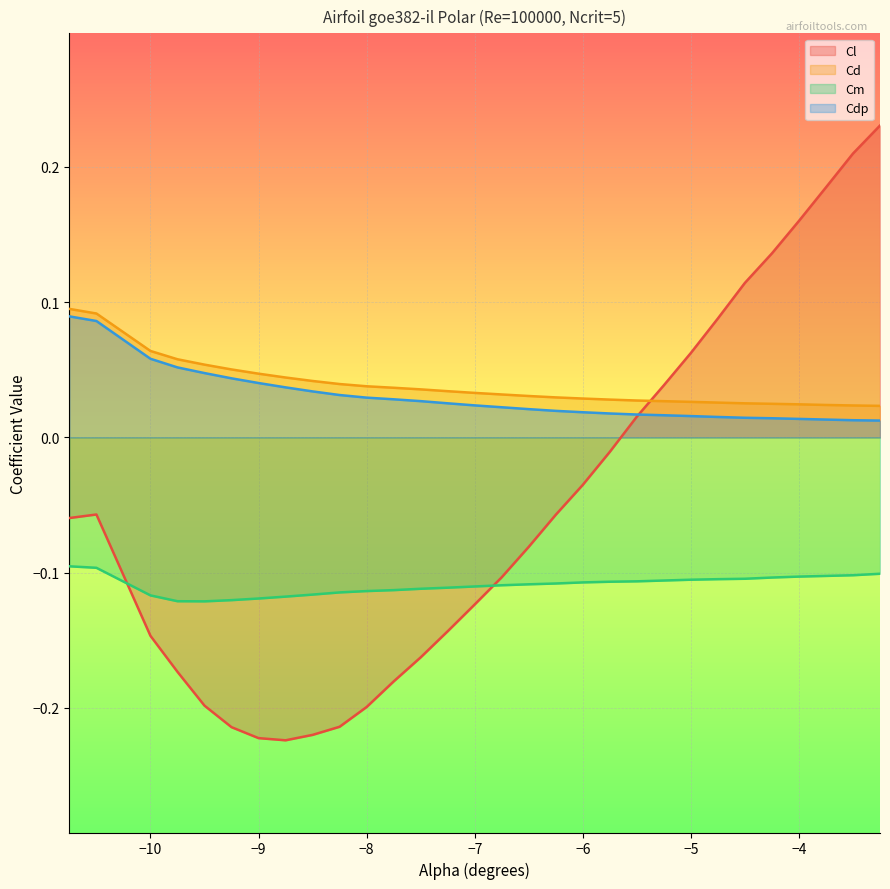

The Cdp series shows 0.1 at -9.75. True or false?

True